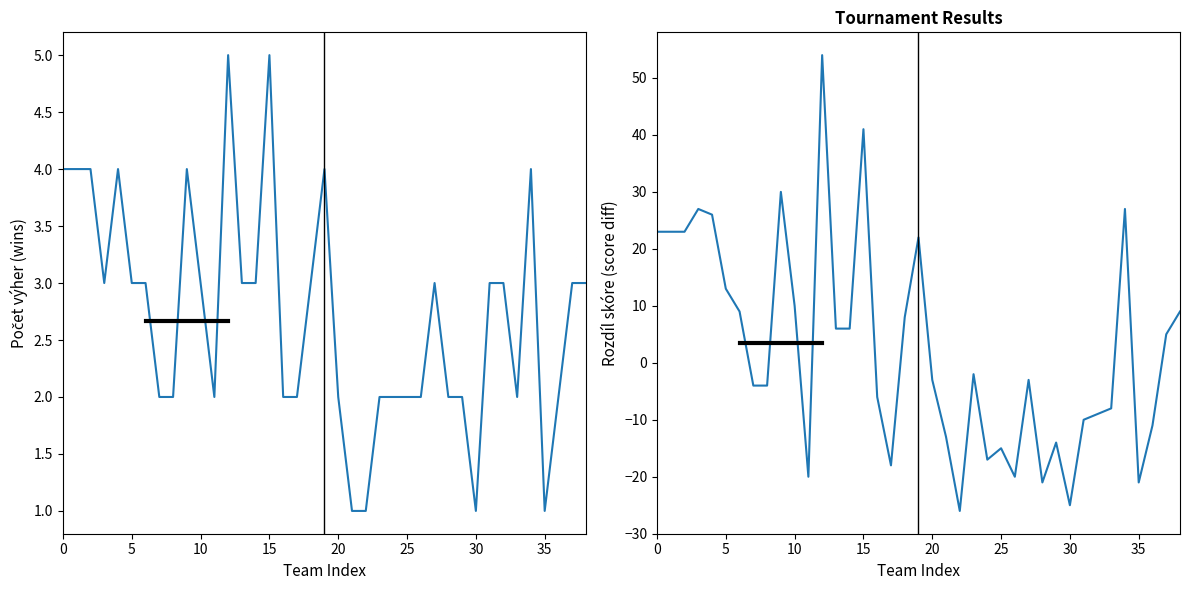

At 18, list the series in order from smallest to largest.

Počet výher, Rozdíl skóre